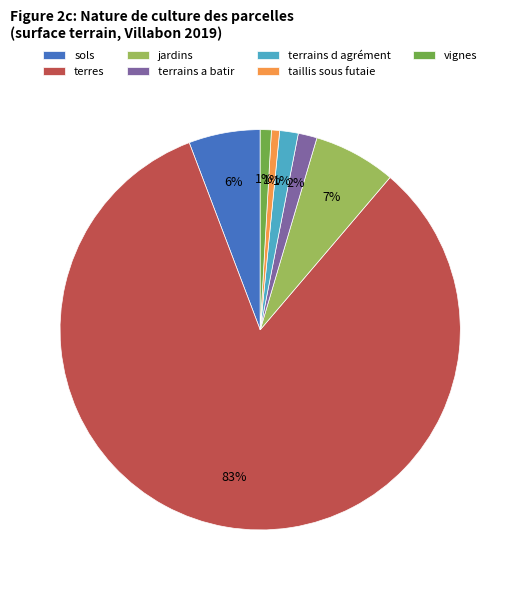

The terres slice represents 83% of the pie. True or false?

True